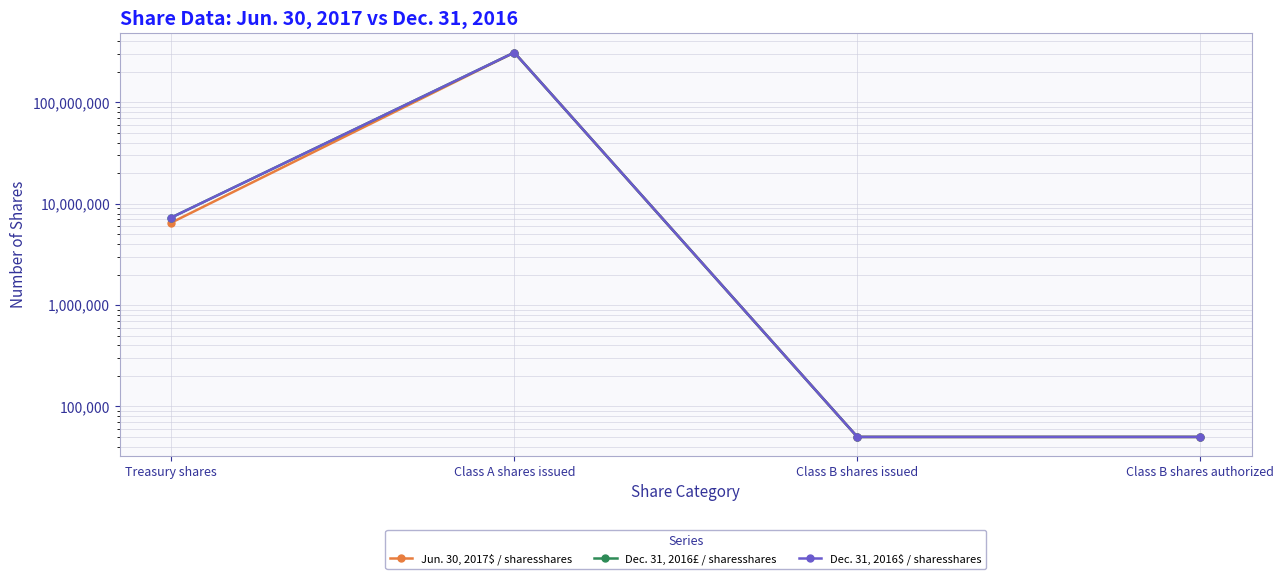

The value of Dec. 31, 2016£ / sharesshares at Class B shares issued is 50000. True or false?

True